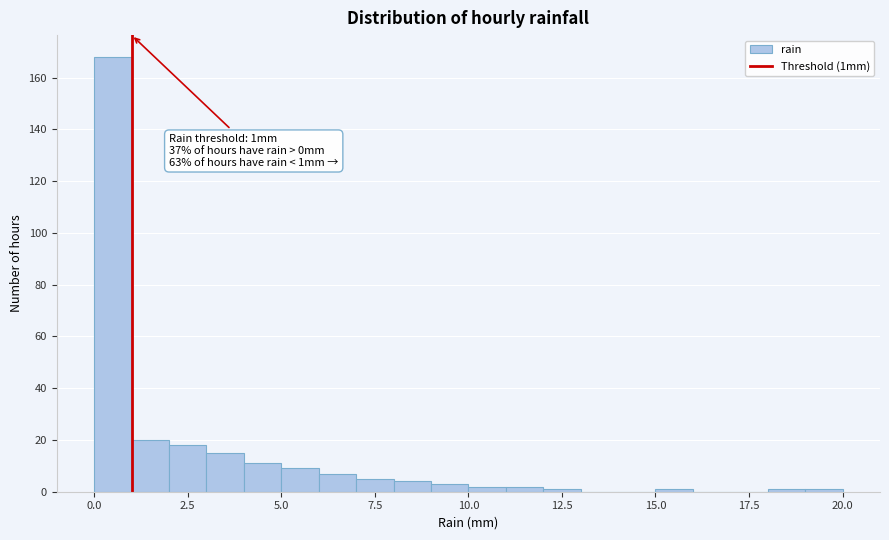

Read against the x-axis, roughly where is the centre of the tallest bar?

0.5